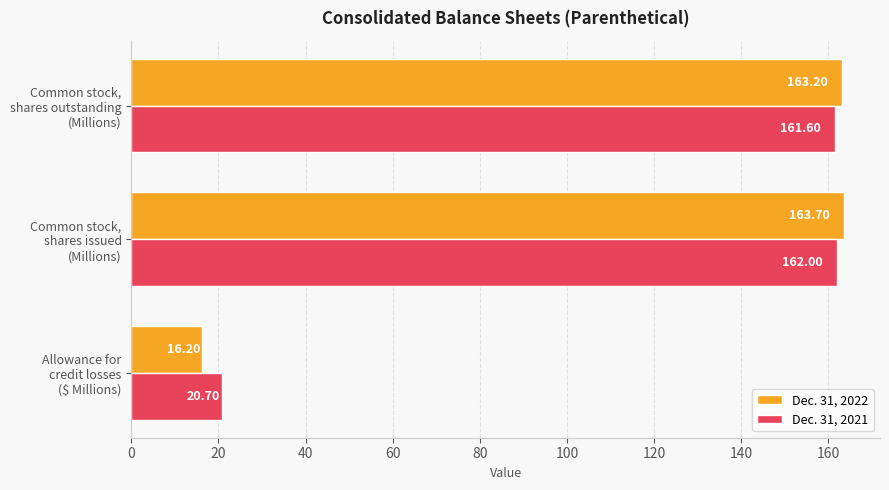

What is the sum of all Dec. 31, 2021 values?

344.3